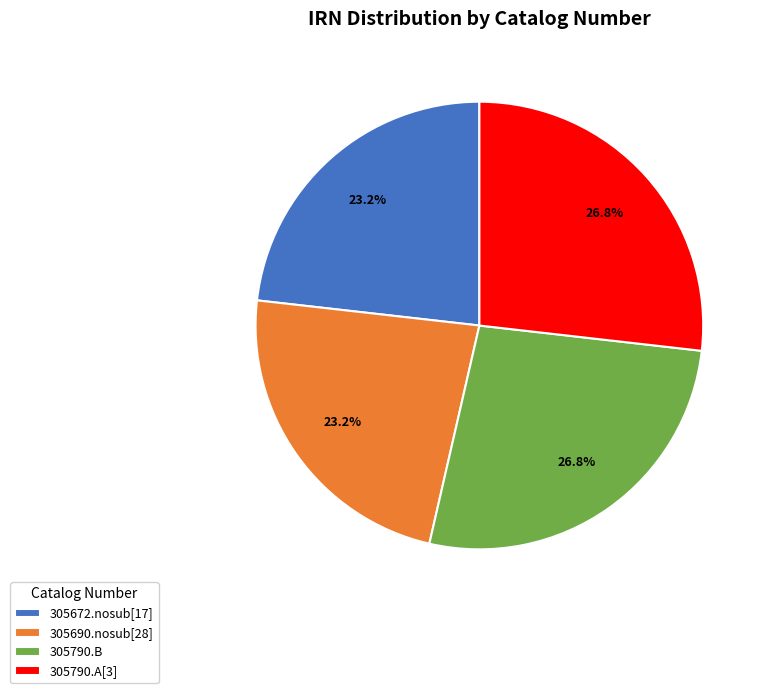

Between 305672.nosub[17] and 305790.A[3], which is larger?

305790.A[3]